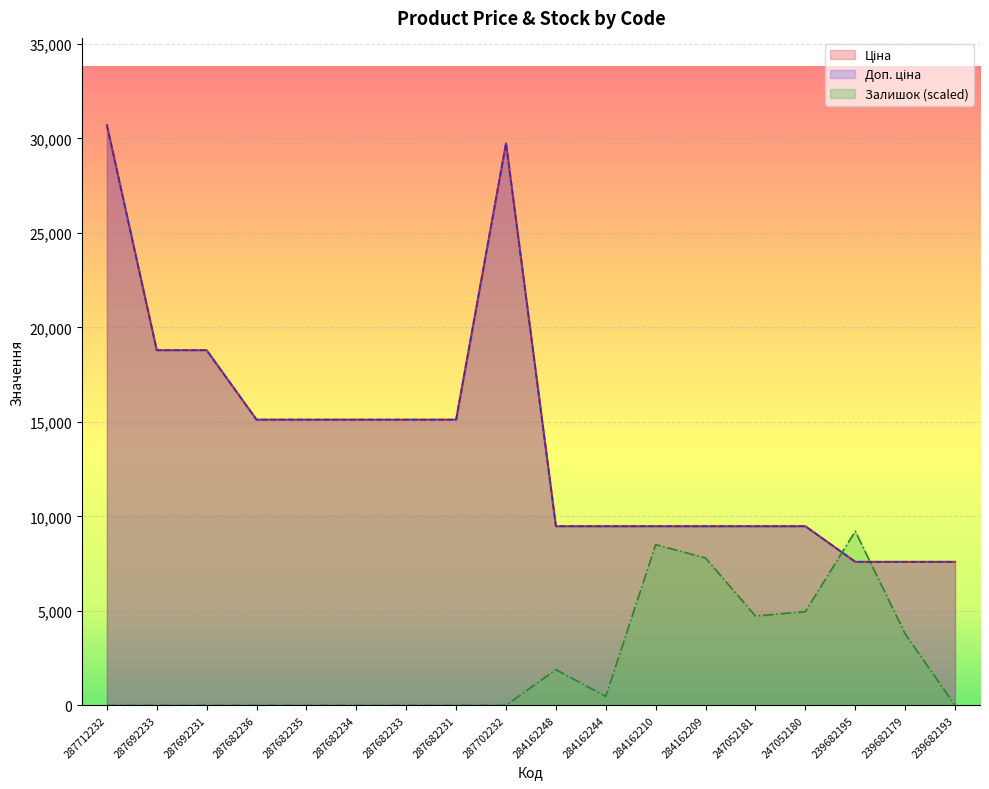

How many data points does each series have?

18